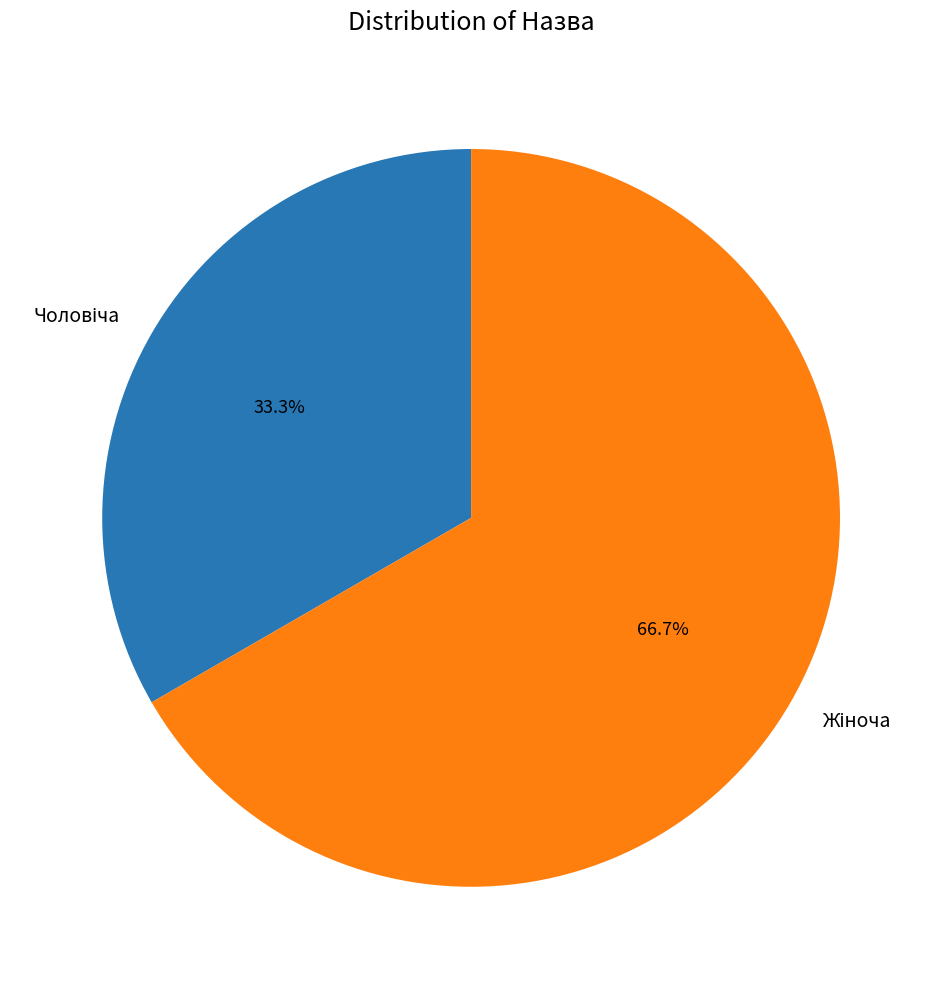

Does any single category account for the majority?

Yes